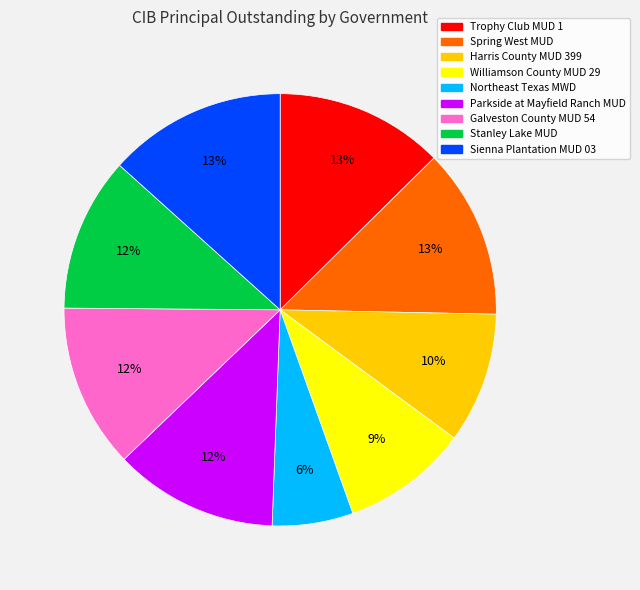

Does any single category account for the majority?

No